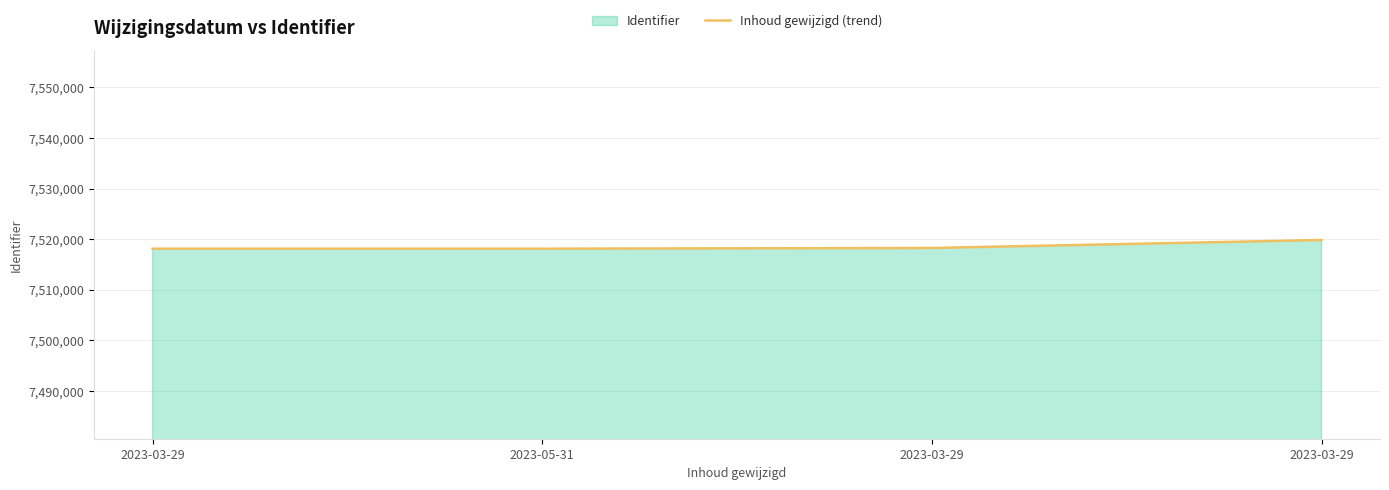

How many values are below 7518242?

2